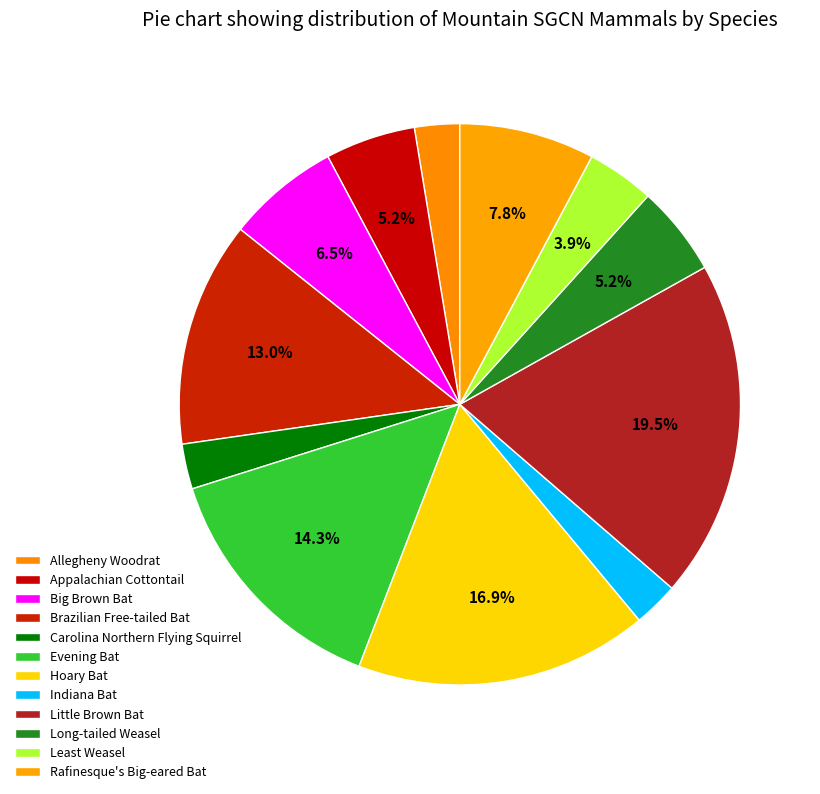

Does any single category account for the majority?

No